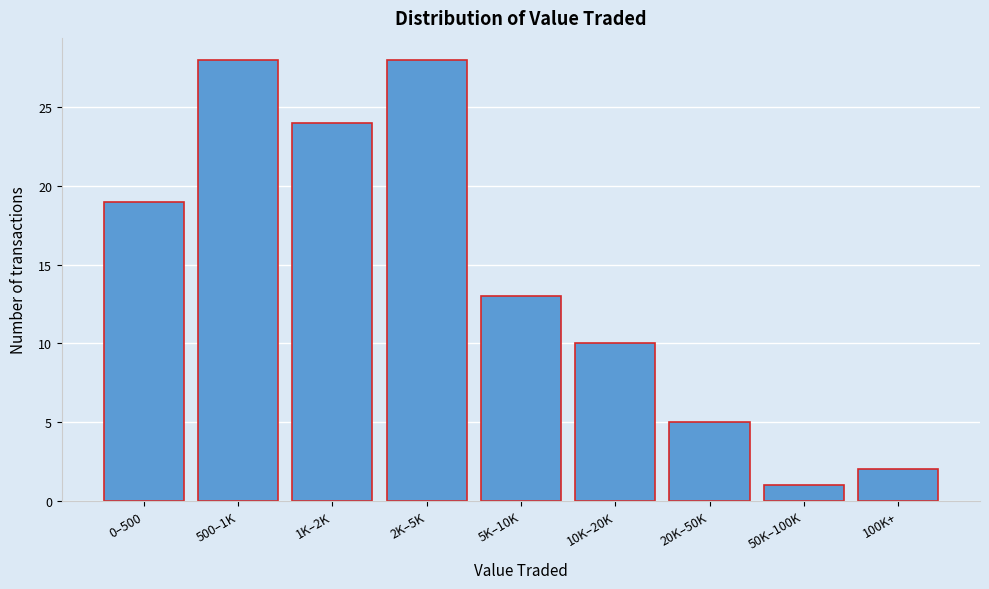

Reading right to left, transcribe all the data shown in this chart.

100K+=2	50K–100K=1	20K–50K=5	10K–20K=10	5K–10K=13	2K–5K=28	1K–2K=24	500–1K=28	0–500=19